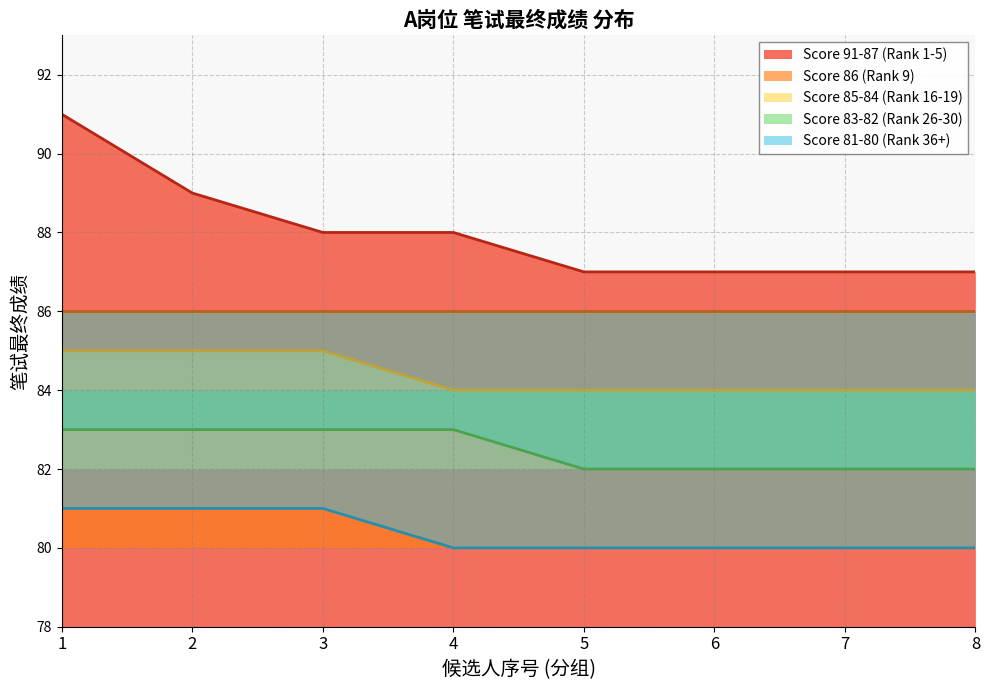

List the labels in order of Score 85-84 (Rank 16-19) value, largest first.

1, 2, 3, 4, 5, 6, 7, 8